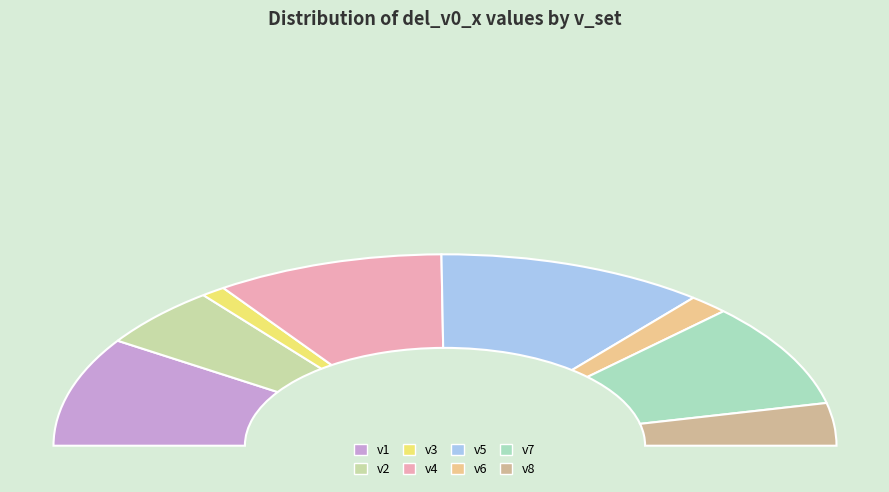

Is there any slice that represents more than half of the pie?

No